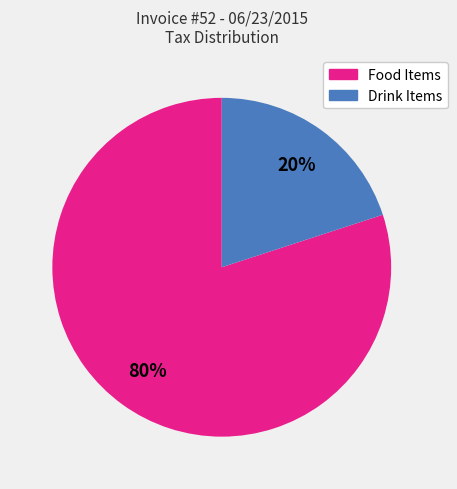

To the nearest percent, what is the difference between the largest and smallest slice percentages?

60%